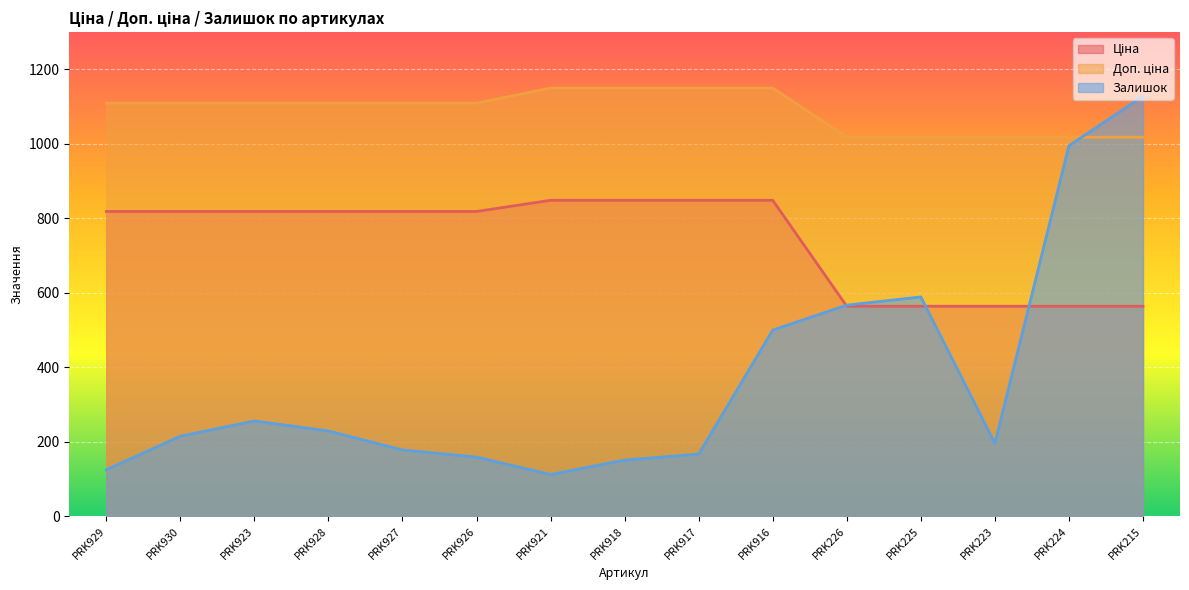

Reading right to left, extract all data points from this chart.

Ціна: 564.0	564.0	564.0	564.0	564.0	848.4	848.4	848.4	848.4	818.5	818.5	818.5	818.5	818.5	818.5
Доп. ціна: 1017.8	1017.8	1017.8	1017.8	1017.8	1149.7	1149.7	1149.7	1149.7	1109.2	1109.2	1109.2	1109.2	1109.2	1109.2
Залишок: 1128.0	995.0	196.0	589.0	567.0	500.0	167.0	151.0	112.0	159.0	178.0	229.0	256.0	215.0	125.0